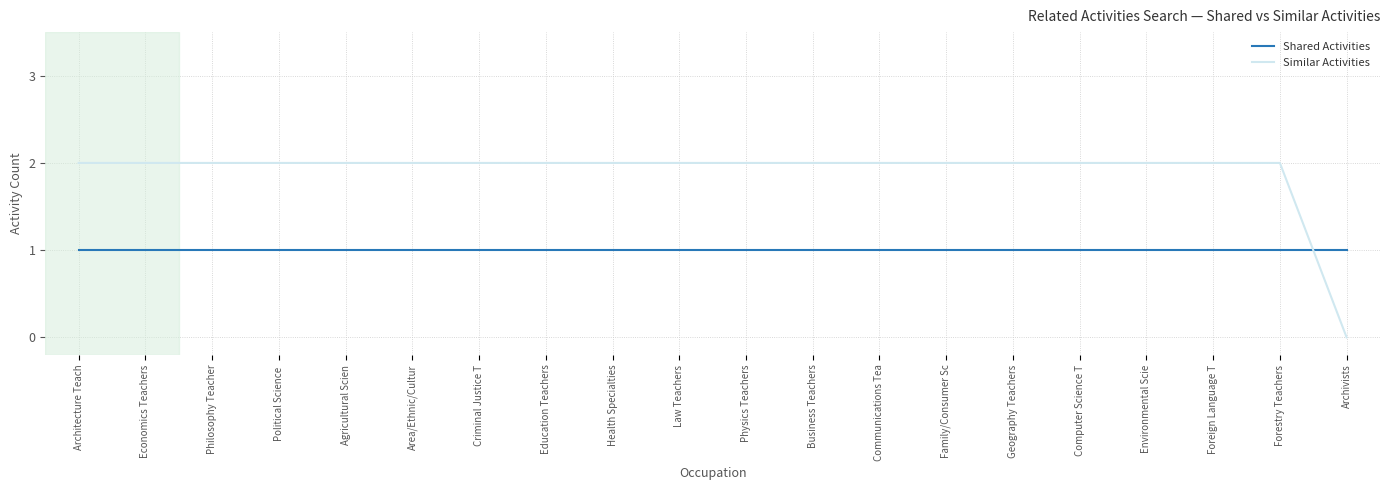

What position from the left is Architecture Teach?

1